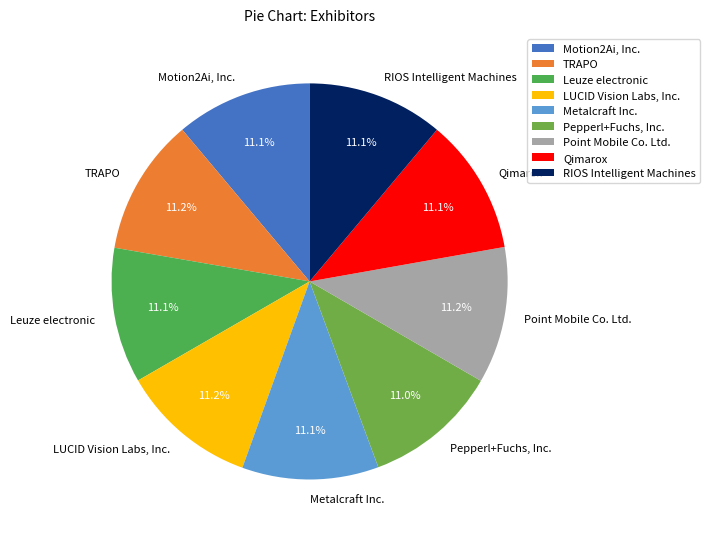

What percentage is NOT represented by Pepperl+Fuchs, Inc.?

89.0%